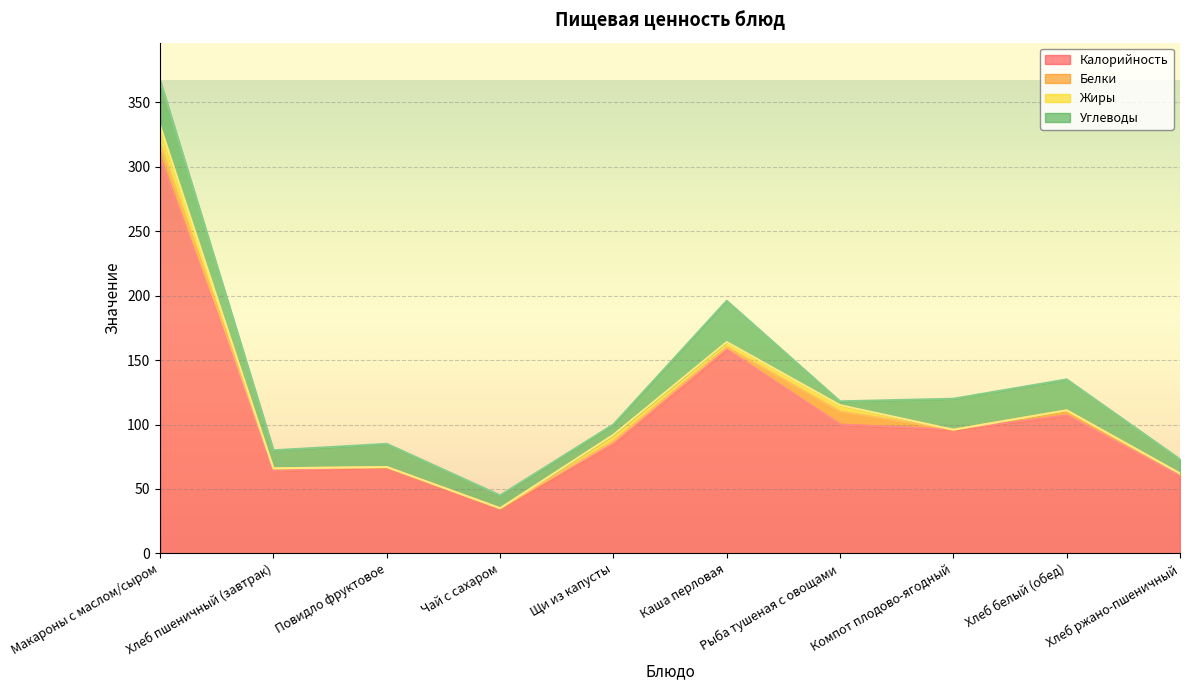

True or false: Жиры and Калорийность intersect in this chart.

False